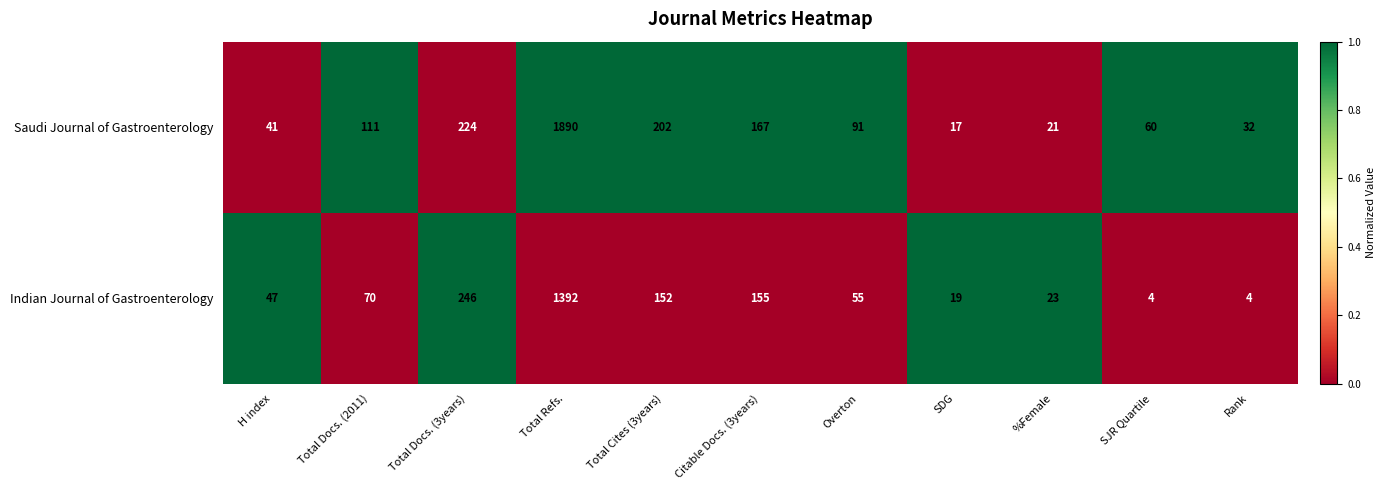

What is the sum of the Indian Journal of Gastroenterology values at SJR Quartile and Total Docs. (2011)?

74